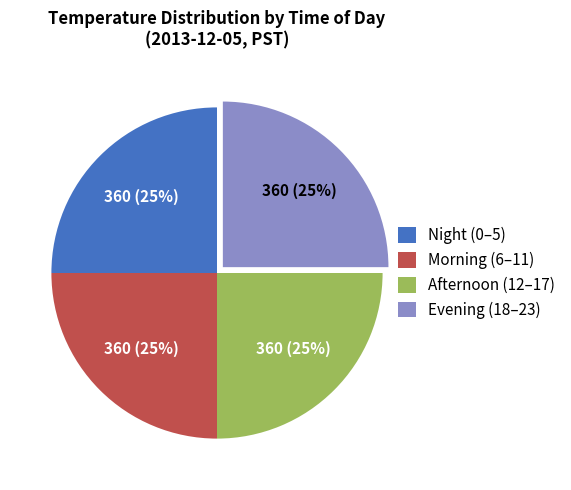

To the nearest percent, what percentage of the pie is Morning (6–11)?

25%